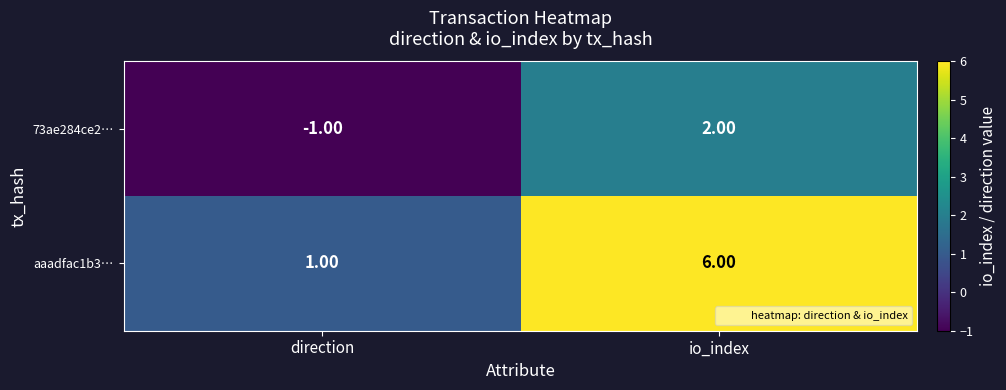

Where is aaadfac1b3… nearest to the value 3?

direction